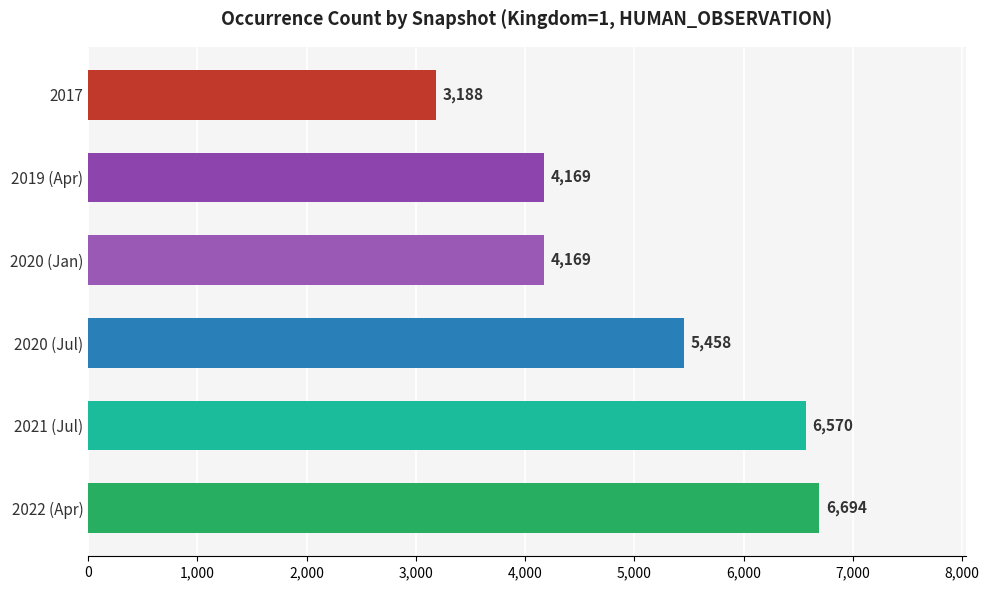

What is the change in value from 2020 (Jan) to 2020 (Jul)?

+1289